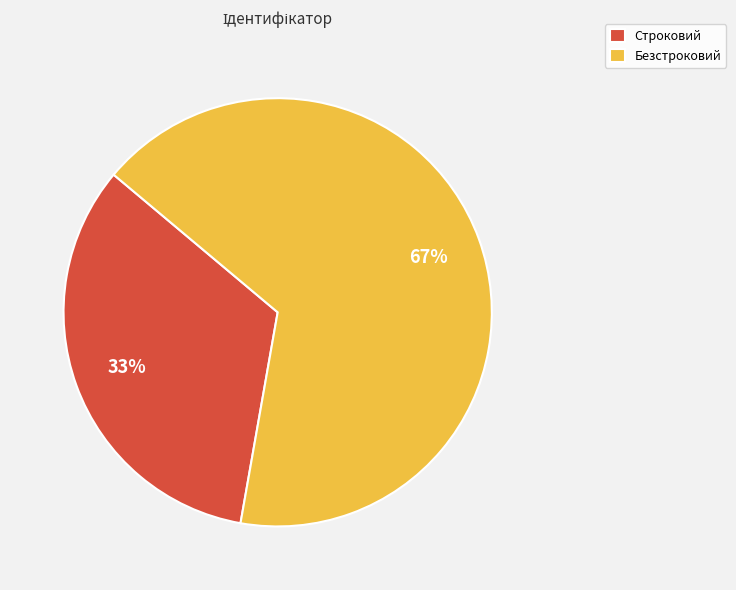

Which category has the smallest portion of the pie?

Строковий